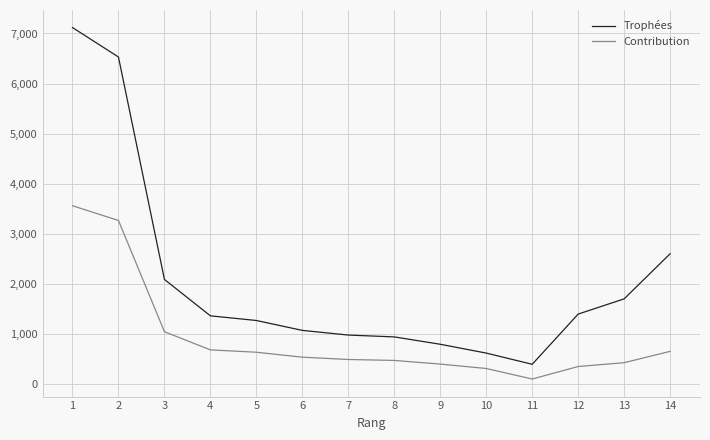

The Contribution series shows 424 at 13. True or false?

True